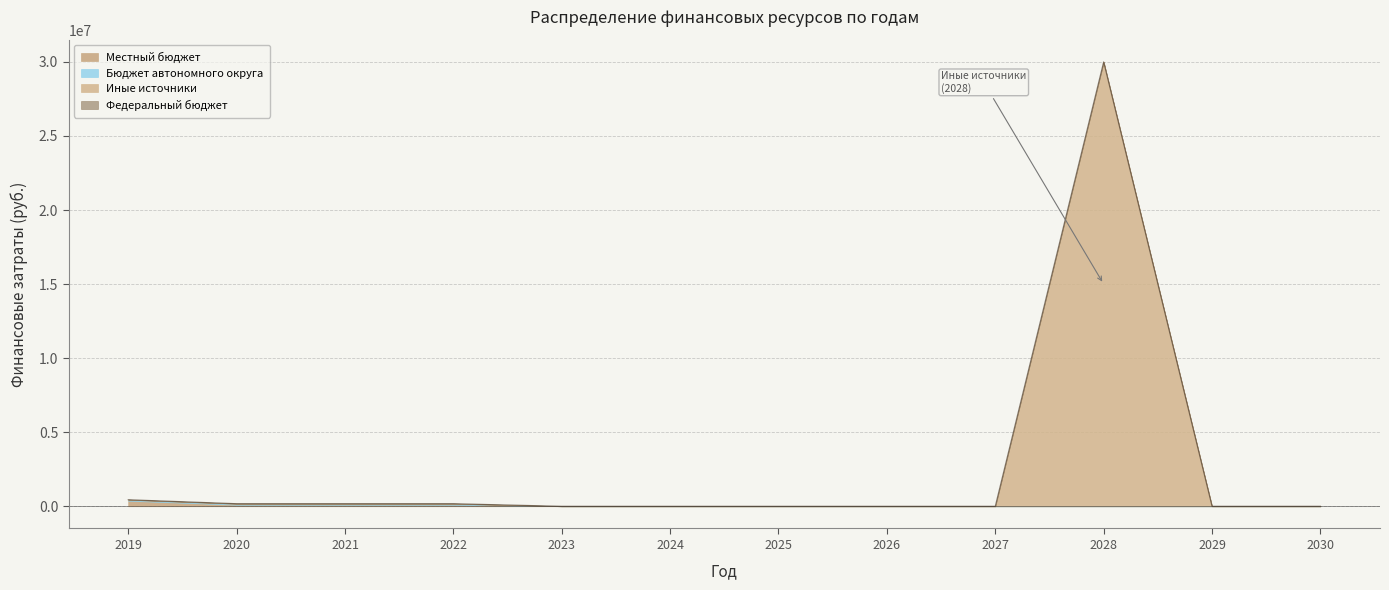

Count the number of categories in the chart.

12